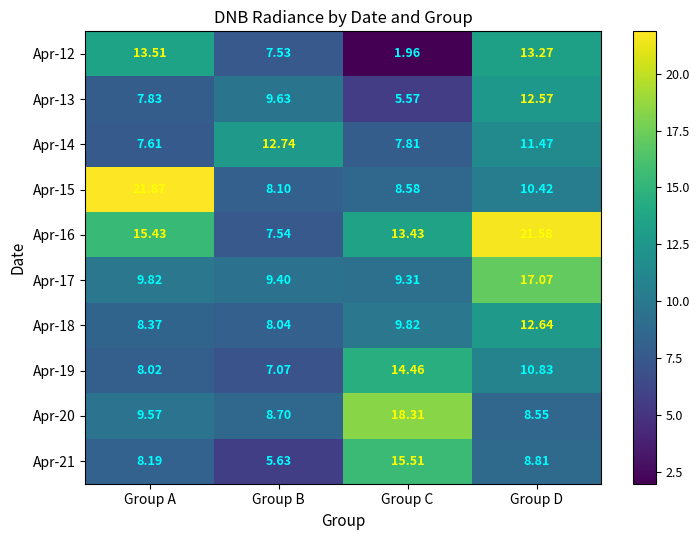

Which series changed the most between Group A and Group B?

Apr-15